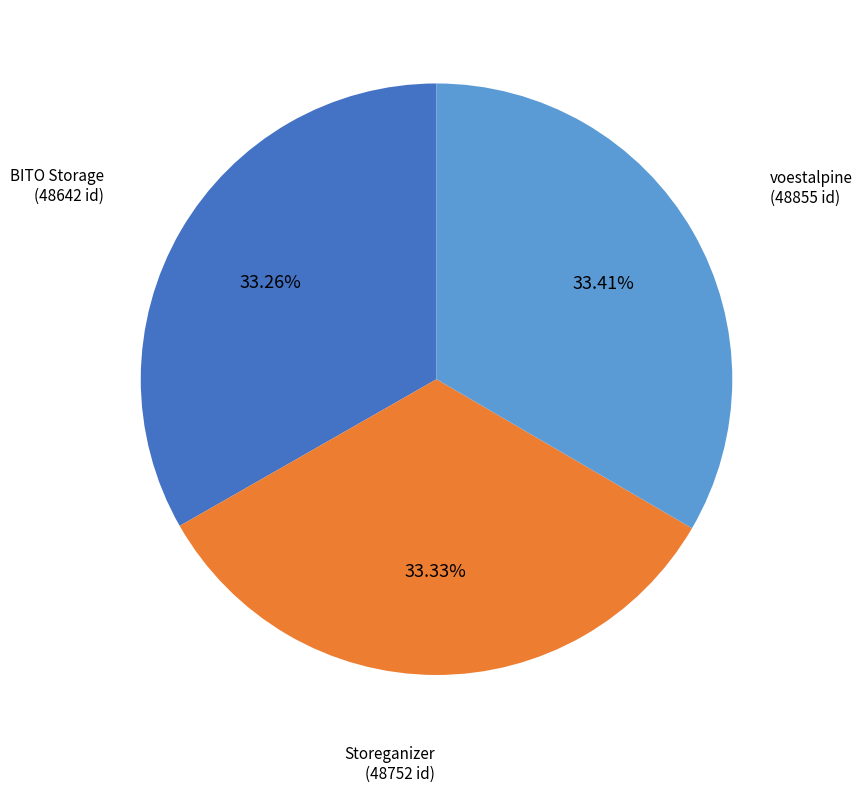

Is there a majority slice in this chart?

No